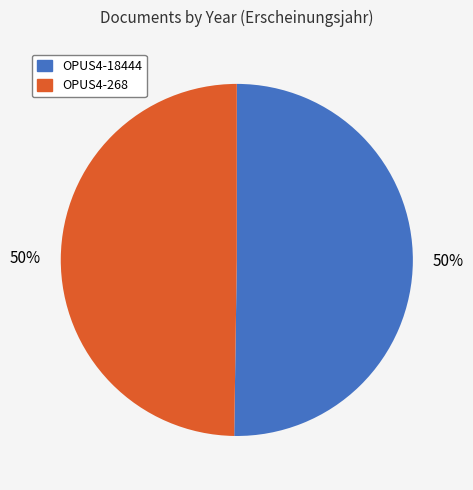

Count the number of slices in the pie.

2